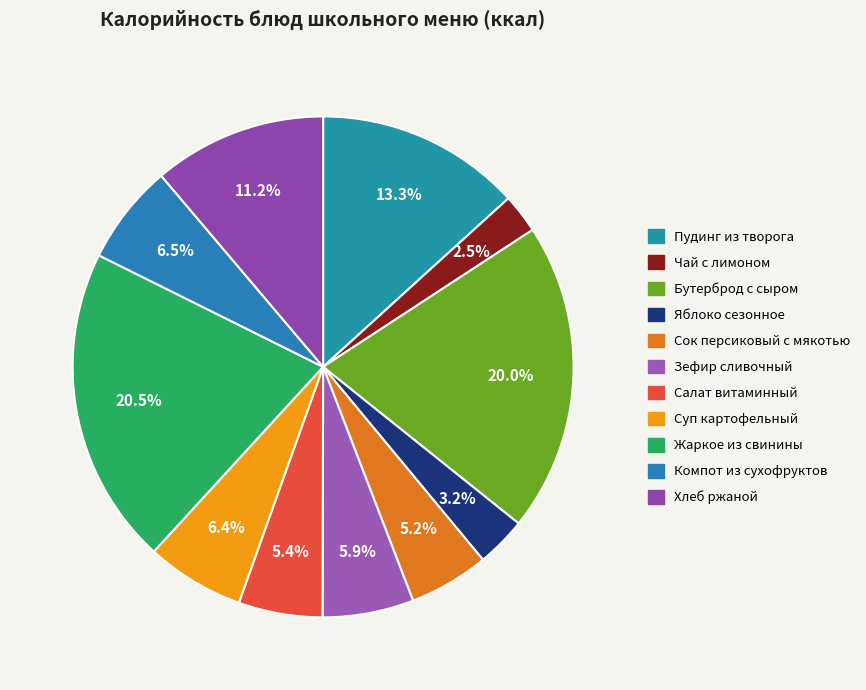

How many slices are in this pie chart?

11